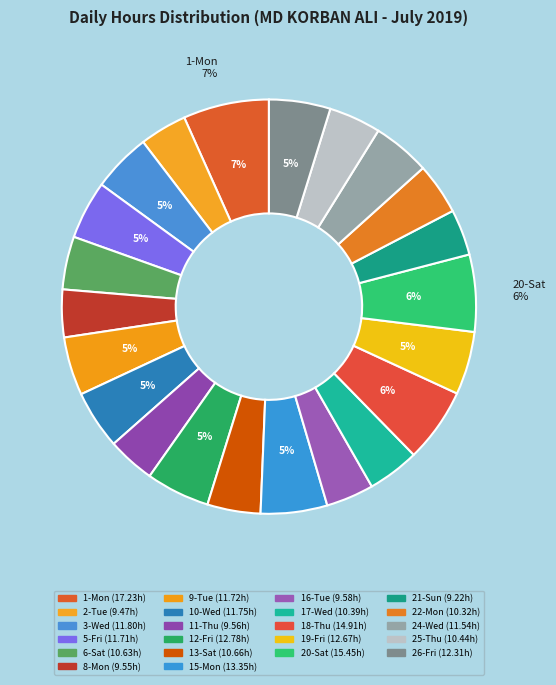

Rank the categories by value from lowest to highest.

21-Sun, 2-Tue, 8-Mon, 11-Thu, 16-Tue, 22-Mon, 17-Wed, 25-Thu, 6-Sat, 13-Sat, 24-Wed, 5-Fri, 9-Tue, 10-Wed, 3-Wed, 26-Fri, 19-Fri, 12-Fri, 15-Mon, 18-Thu, 20-Sat, 1-Mon